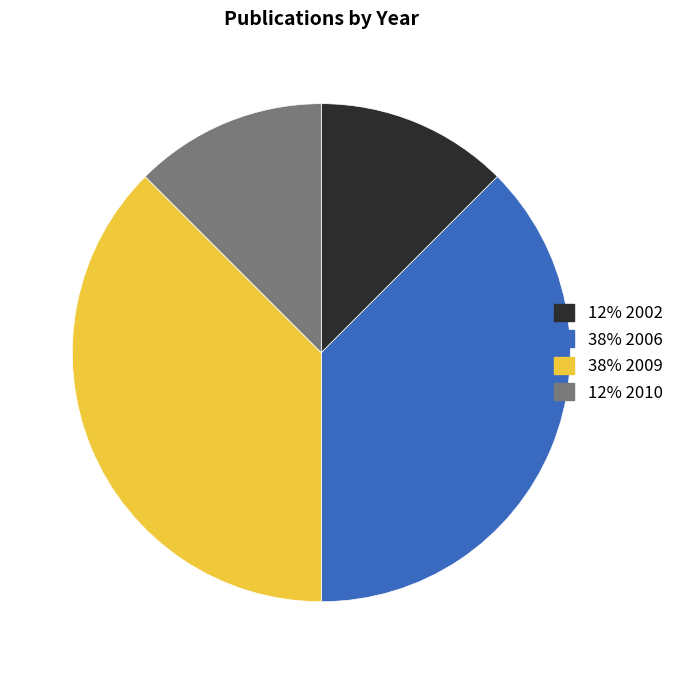

Do 12% 2002 and 12% 2010 together represent more than half of the pie?

No